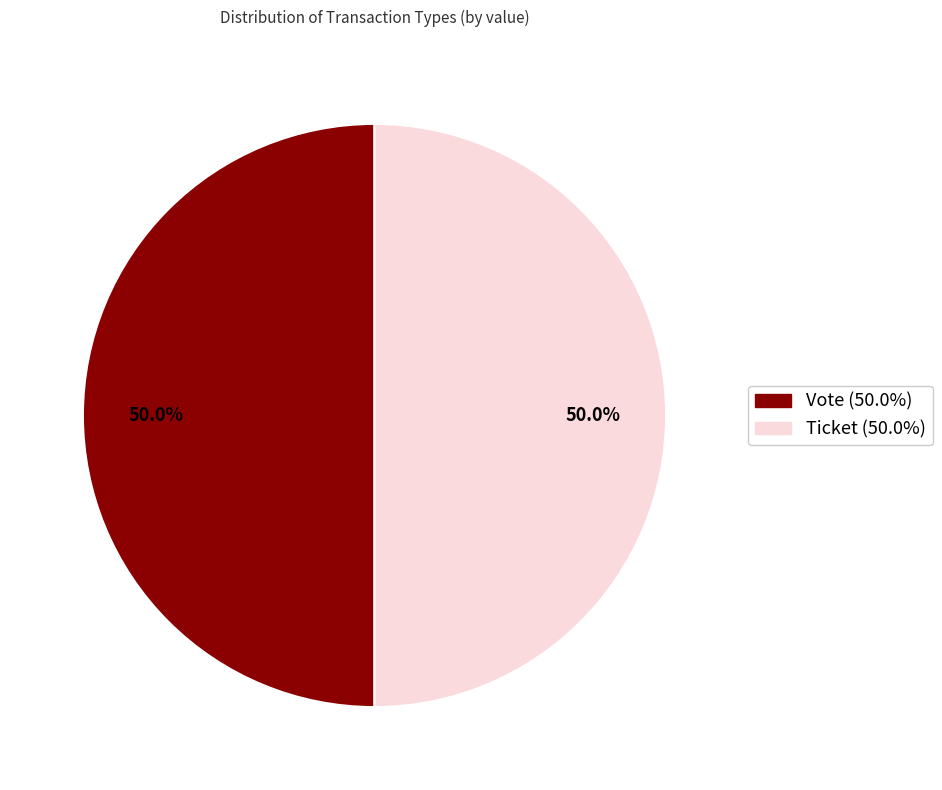

What percentage do Ticket and Vote together represent?

100.0%